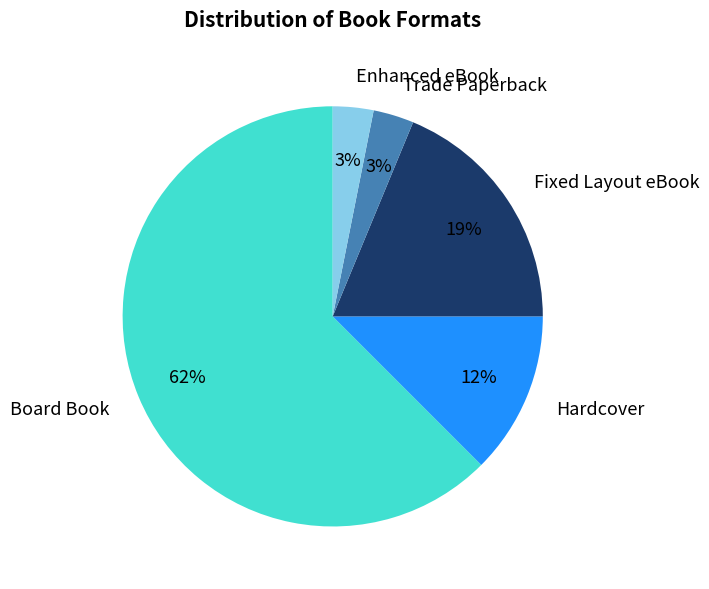

Does any single category account for the majority?

Yes